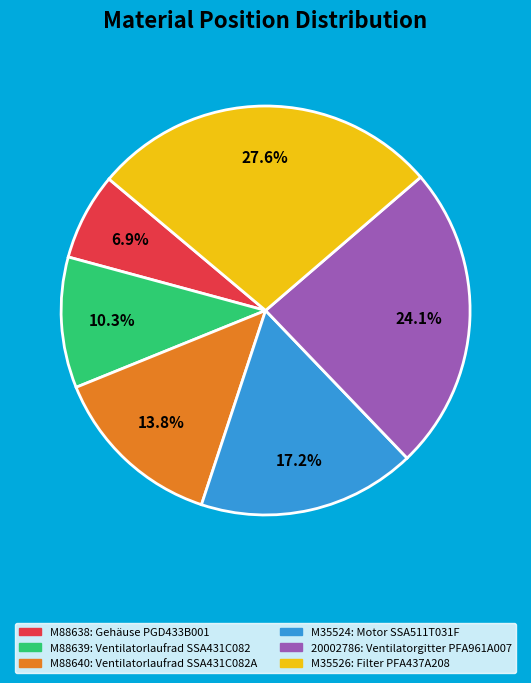

Does 20002786 account for over 50% of the chart?

No